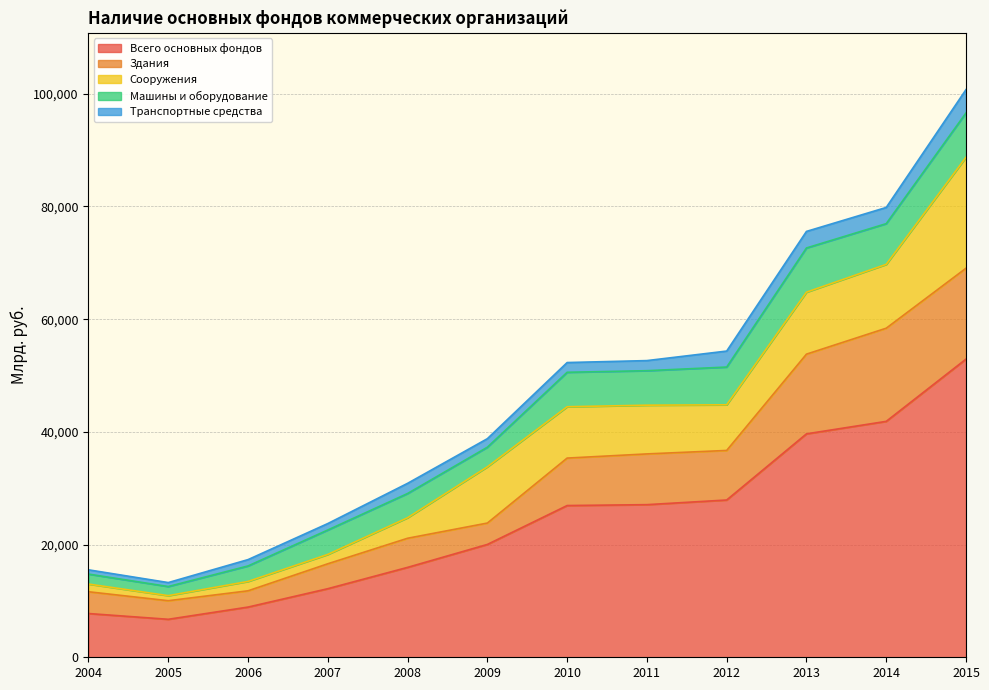

Is it true that Здания equals 3795 at 2009?

True